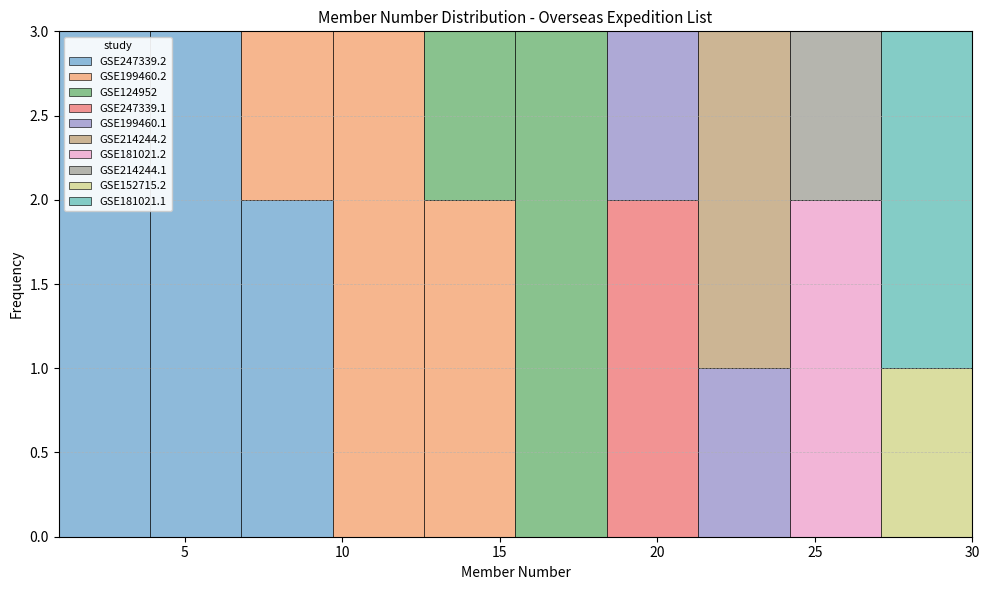

Reading left to right, transcribe this chart: for each stacked bar, give the range it covers on the x-axis and its total height. Neither the bar edges nor the heights are printed on the chart, so give them approximately, as read against the axes.

1.0 to 3.9: 3
3.9 to 6.8: 3
6.8 to 9.7: 3
9.7 to 12.6: 3
12.6 to 15.5: 3
15.5 to 18.4: 3
18.4 to 21.3: 3
21.3 to 24.2: 3
24.2 to 27.1: 3
27.1 to 30.0: 3